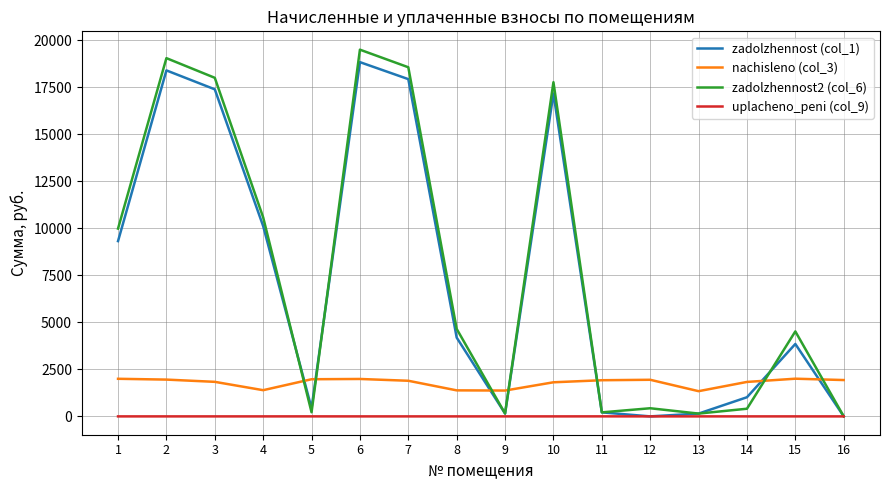

Which series has the widest spread of values?

zadolzhennost2 (col_6)